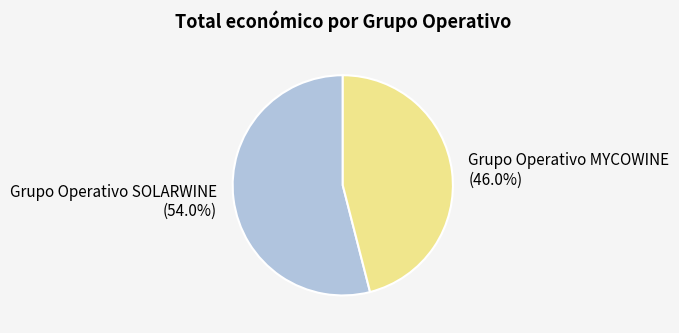

True or false: Grupo Operativo SOLARWINE accounts for 54% of the total.

True